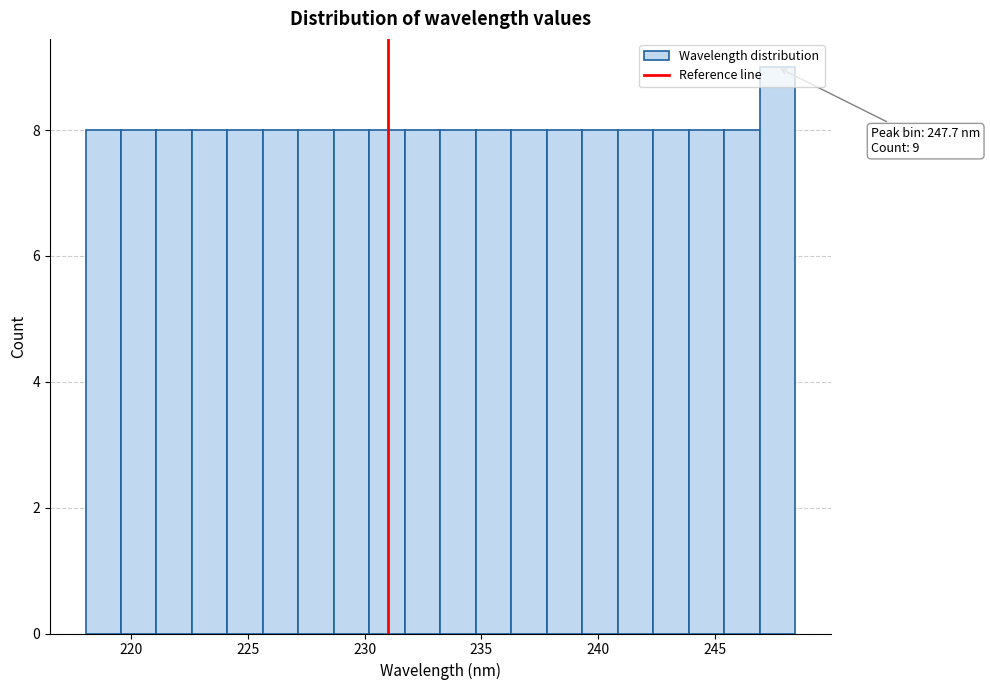

Read against the x-axis, roughly where is the centre of the tallest bar?

247.5